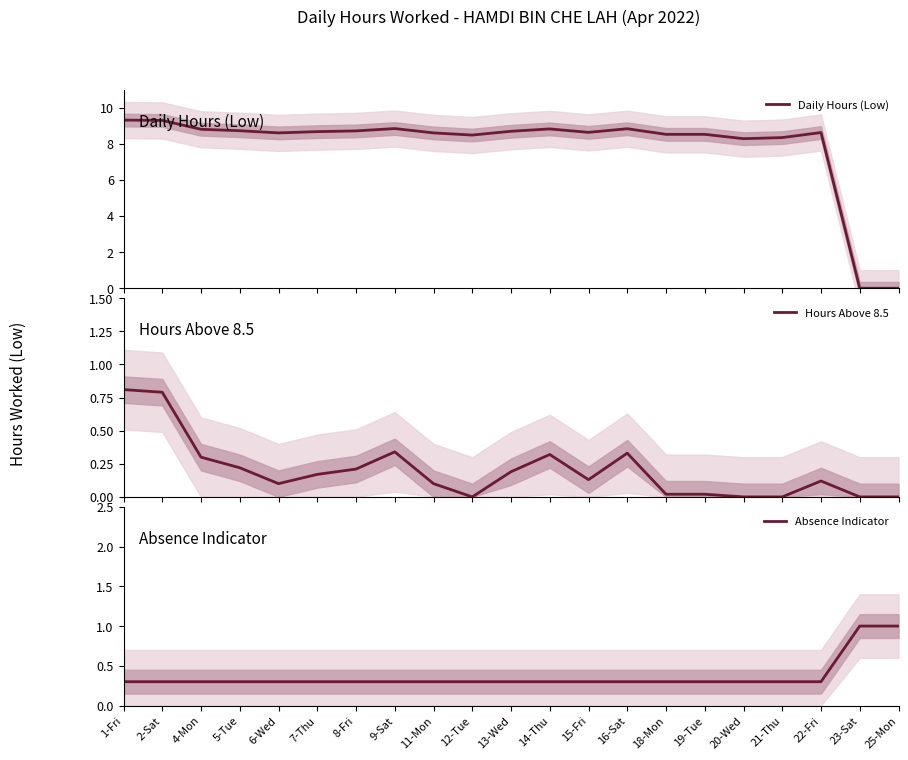

Reading left to right, list all the values displayed in this chart.

Daily Hours (Low): 1-Fri=9.3	2-Sat=9.3	4-Mon=8.8	5-Tue=8.7	6-Wed=8.6	7-Thu=8.7	8-Fri=8.7	9-Sat=8.8	11-Mon=8.6	12-Tue=8.5	13-Wed=8.7	14-Thu=8.8	15-Fri=8.6	16-Sat=8.8	18-Mon=8.5	19-Tue=8.5	20-Wed=8.3	21-Thu=8.3	22-Fri=8.6	23-Sat=0.0	25-Mon=0.0
Hours Above 8.5: 1-Fri=0.8	2-Sat=0.8	4-Mon=0.3	5-Tue=0.2	6-Wed=0.1	7-Thu=0.2	8-Fri=0.2	9-Sat=0.3	11-Mon=0.1	12-Tue=0.0	13-Wed=0.2	14-Thu=0.3	15-Fri=0.1	16-Sat=0.3	18-Mon=0.0	19-Tue=0.0	20-Wed=0.0	21-Thu=0.0	22-Fri=0.1	23-Sat=0.0	25-Mon=0.0
Absence Indicator: 1-Fri=0.3	2-Sat=0.3	4-Mon=0.3	5-Tue=0.3	6-Wed=0.3	7-Thu=0.3	8-Fri=0.3	9-Sat=0.3	11-Mon=0.3	12-Tue=0.3	13-Wed=0.3	14-Thu=0.3	15-Fri=0.3	16-Sat=0.3	18-Mon=0.3	19-Tue=0.3	20-Wed=0.3	21-Thu=0.3	22-Fri=0.3	23-Sat=1.0	25-Mon=1.0